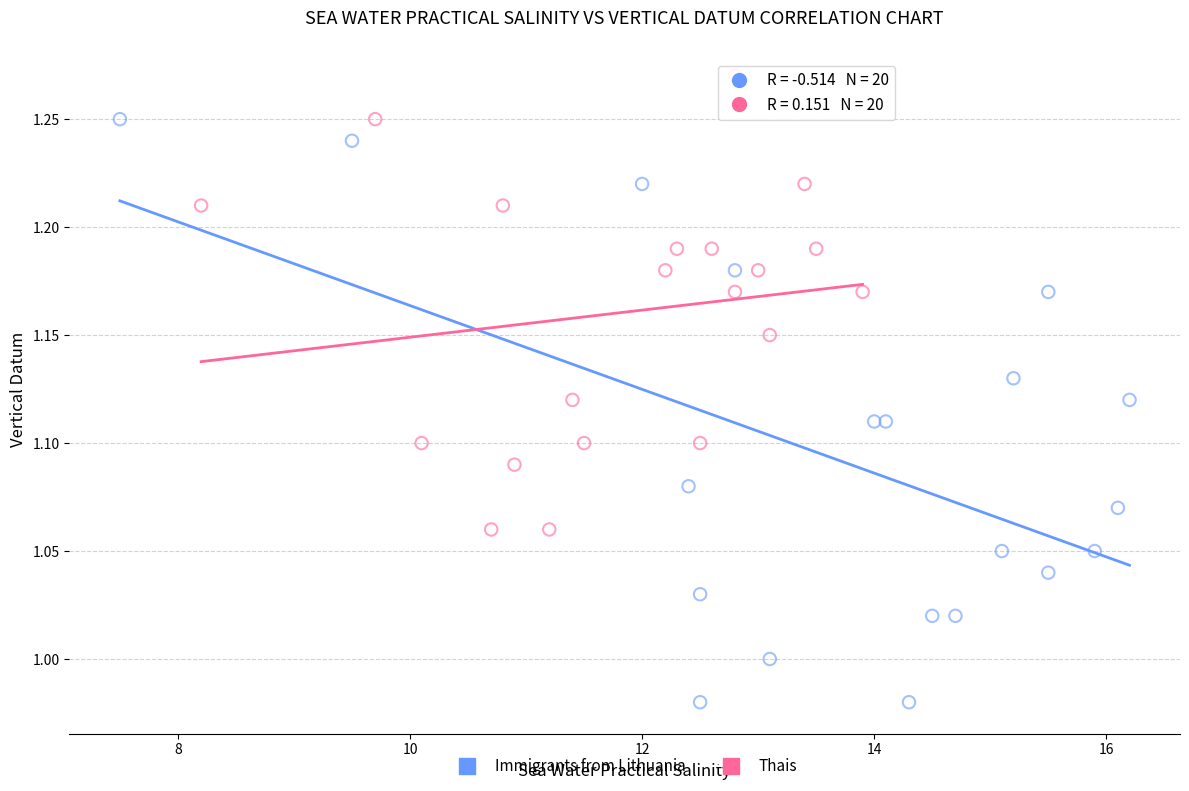

Which series has the widest spread of Y values?

Immigrants from Lithuania